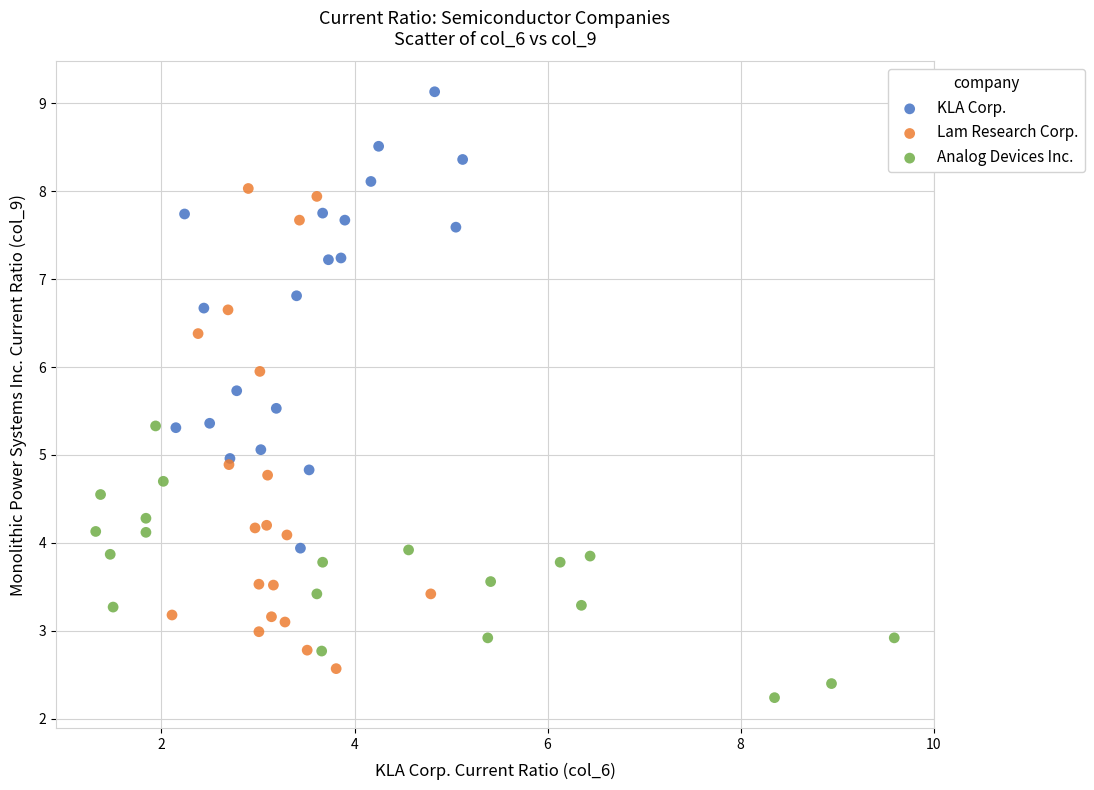

Which series reaches the maximum Y coordinate?

KLA Corp.